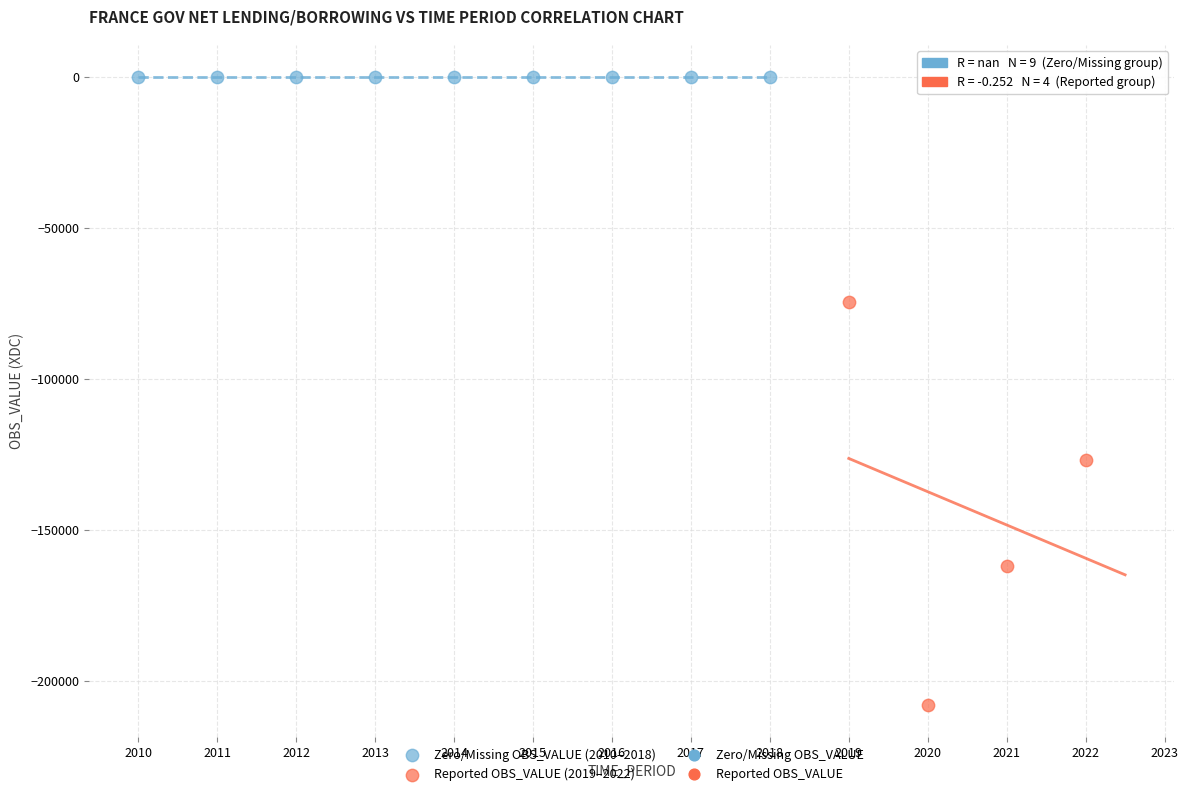

Which series contains the lowest Y value?

Reported OBS_VALUE (2019–2022)